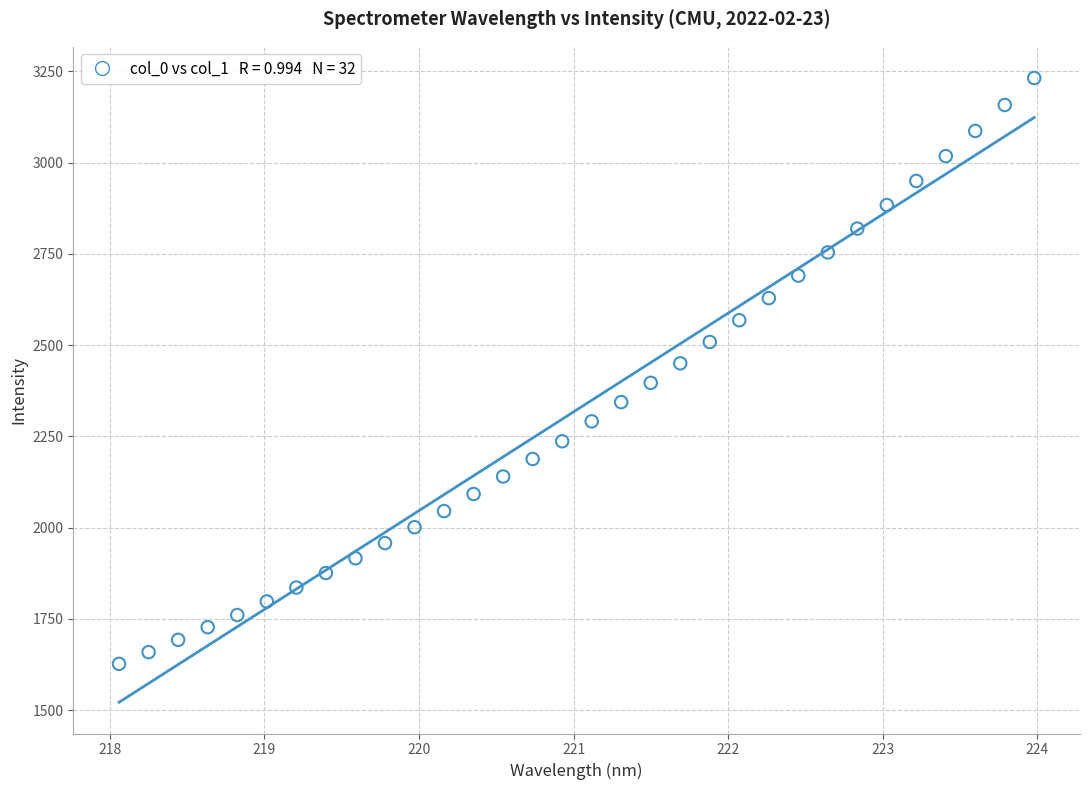

What is the range of Y values (max minus min)?

1604.3